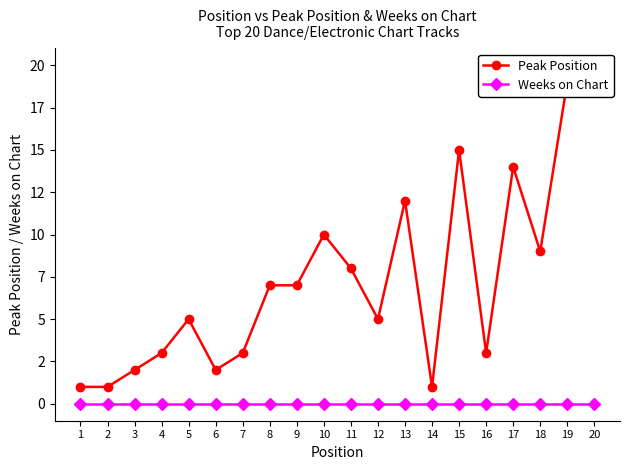

What is the value of the Peak Position point at the 18th from the left?

9